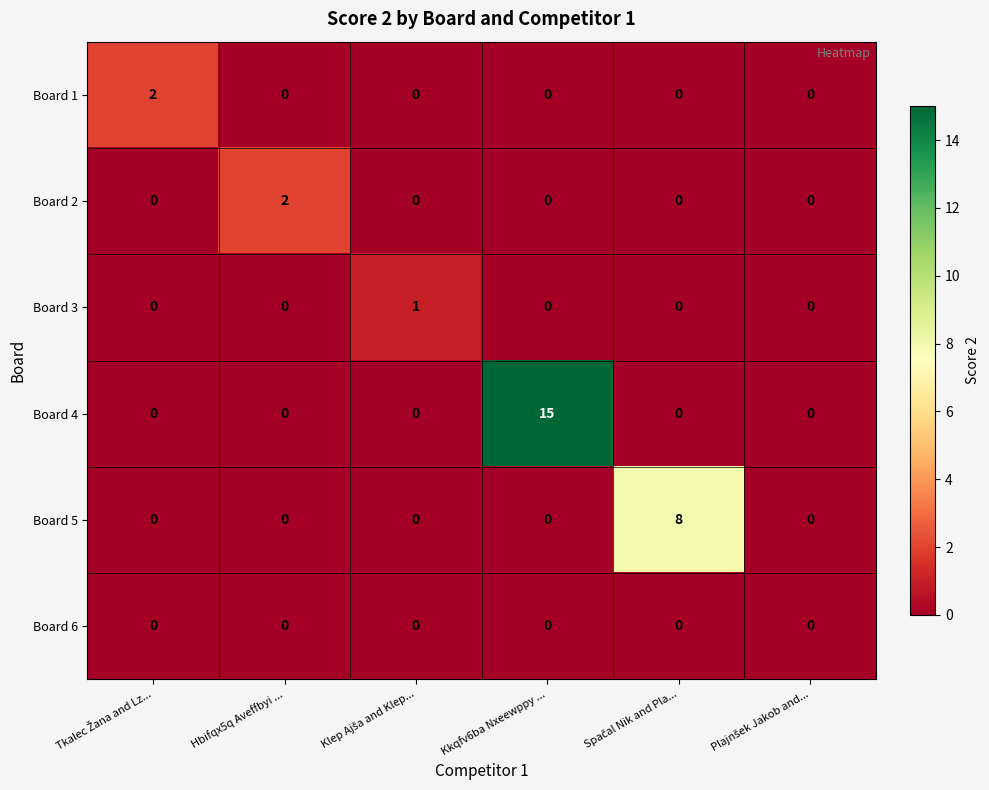

What is the total value across all series at Kkqfv6ba Nxeewppy ...?

15